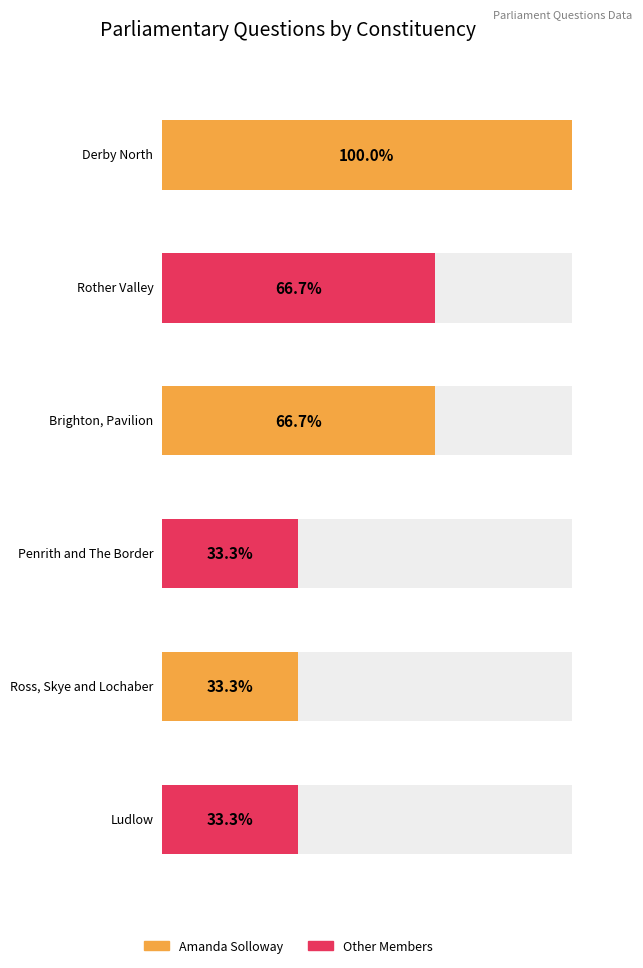

What is the sum of the values at Rother Valley and Penrith and The Border?

3